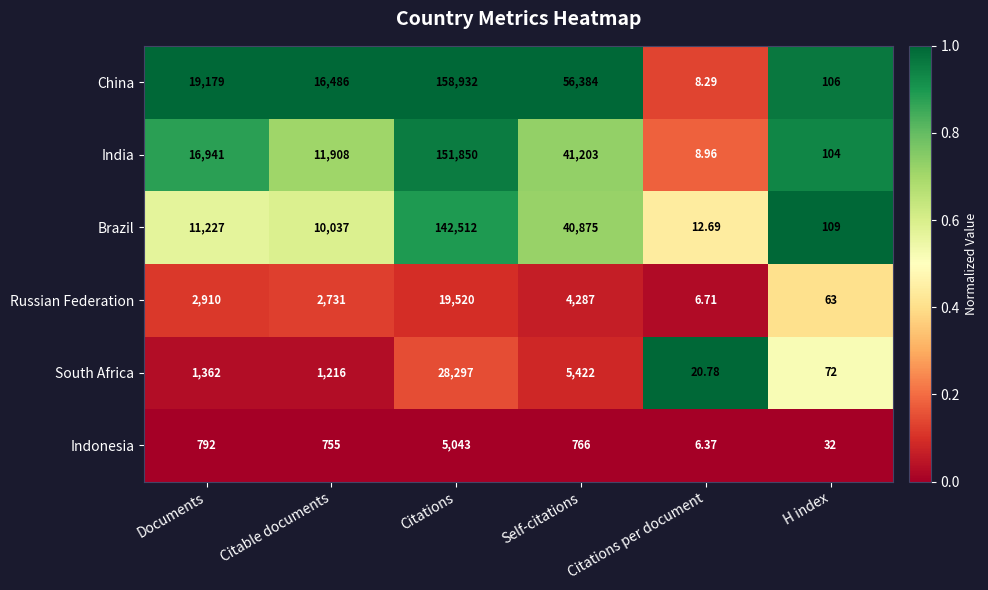

At which label does China reach its minimum?

Citations per document